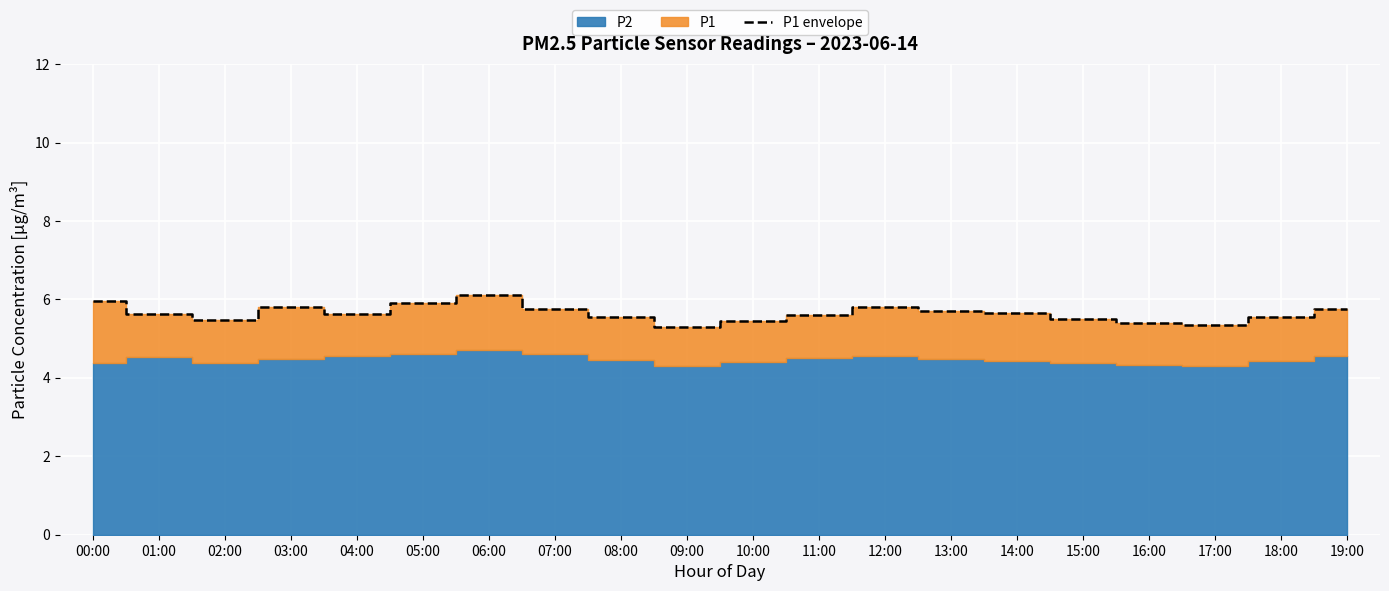

Rank the categories by value from lowest to highest.

09:00, 17:00, 16:00, 10:00, 02:00, 15:00, 08:00, 18:00, 11:00, 01:00, 04:00, 14:00, 13:00, 07:00, 19:00, 03:00, 12:00, 05:00, 00:00, 06:00